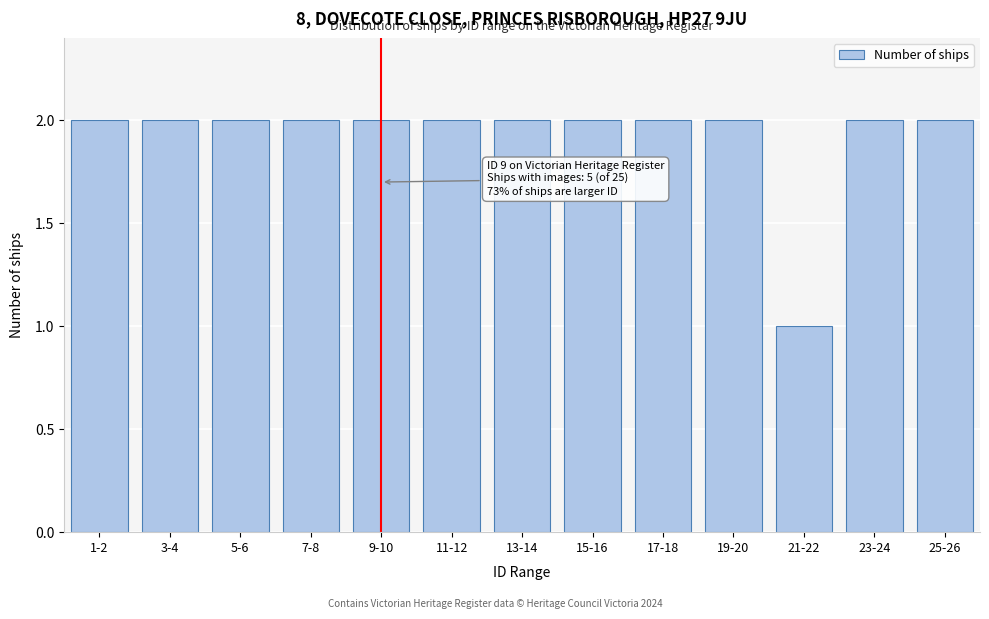

Reading left to right, transcribe all the data shown in this chart.

2	2	2	2	2	2	2	2	2	2	1	2	2